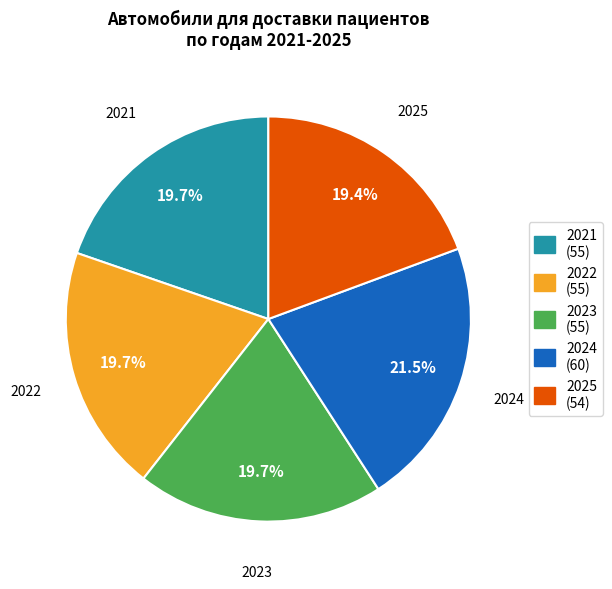

To the nearest percent, what percentage of the pie is 2021?

20%